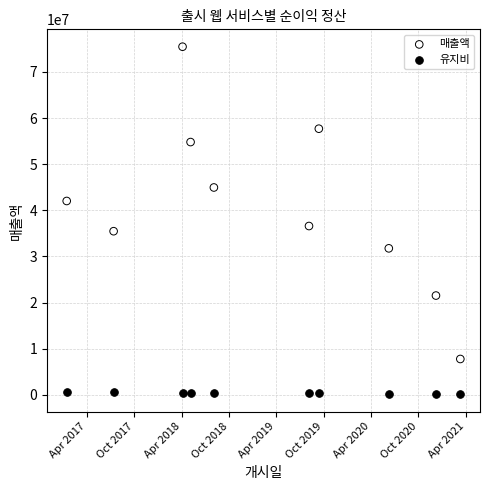

Which series contains the lowest Y value?

유지비